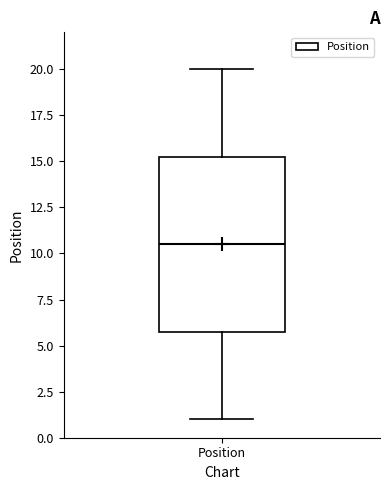

Transcribe this box plot: give where the median line is, the range the box spans, and where the two whiskers end, as read against the y-axis. The values are not printed on the chart, so give them approximately, as read against the axis.

median 10.5, box 6.0 to 15.5, whiskers 1.0 to 20.0